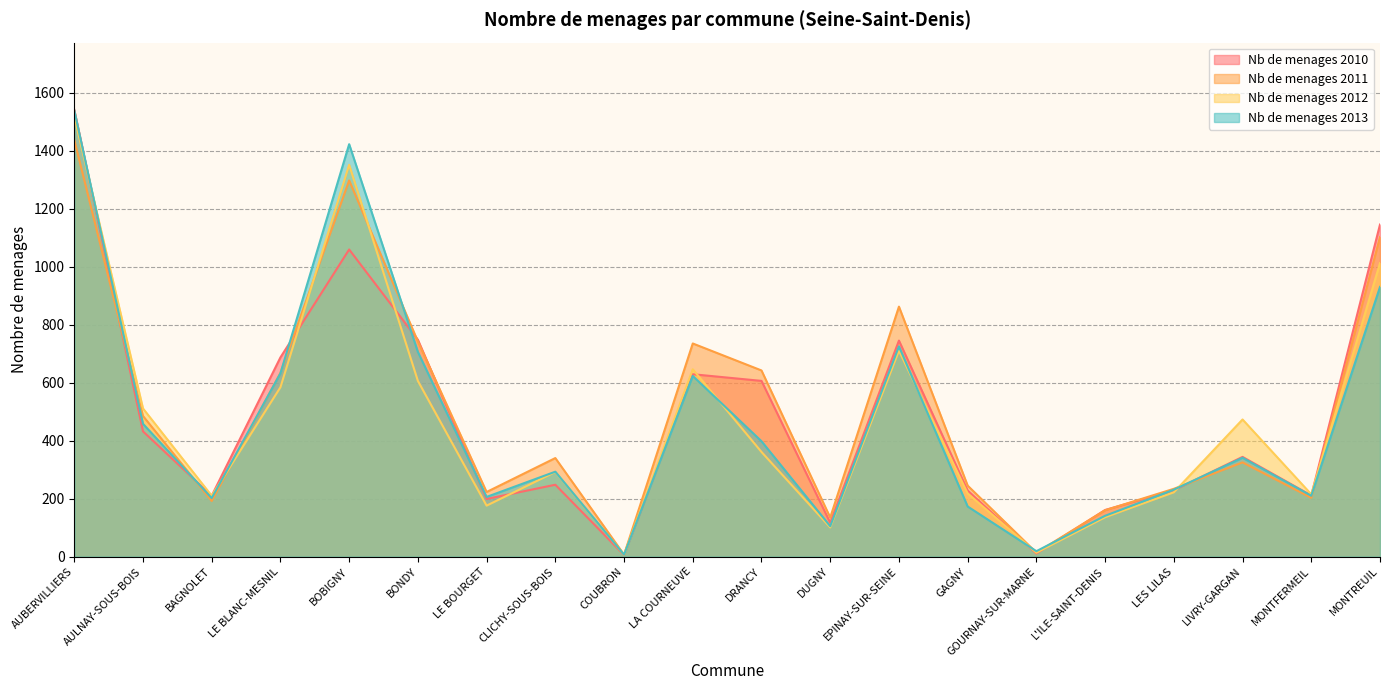

Rank the series by their maximum value, from highest to lowest.

Nb de menages 2010, Nb de menages 2013, Nb de menages 2012, Nb de menages 2011